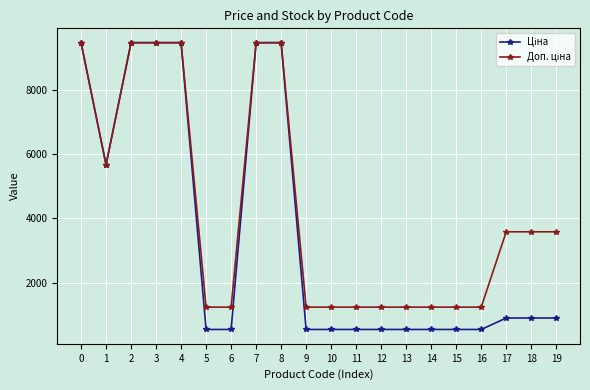

What is the total value across all series at 18?

4479.5